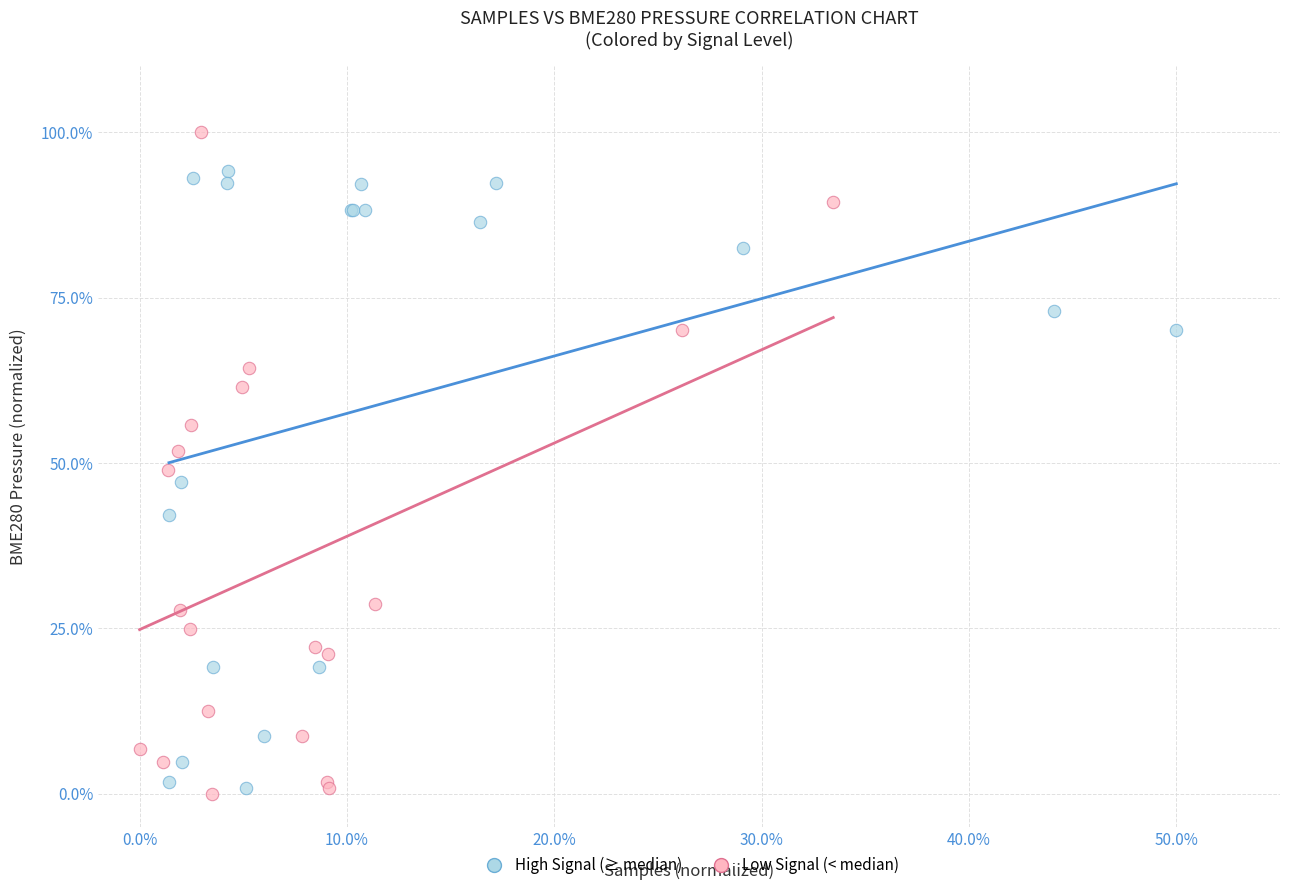

Which series has the largest Y range (max minus min)?

Low Signal (< median)